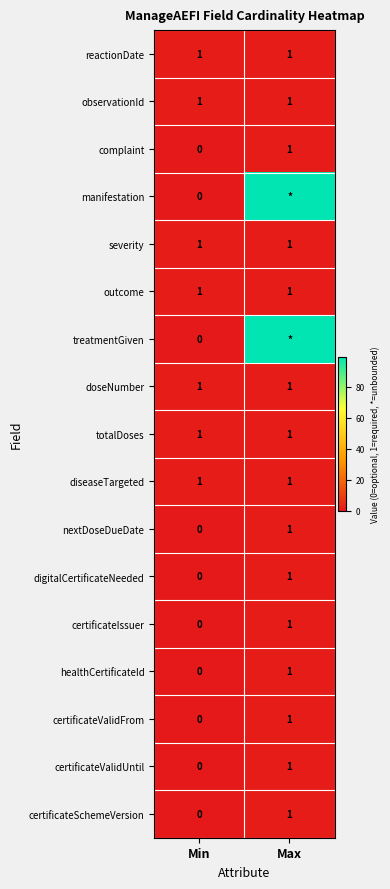

Is it true that severity equals 0 at Min?

False